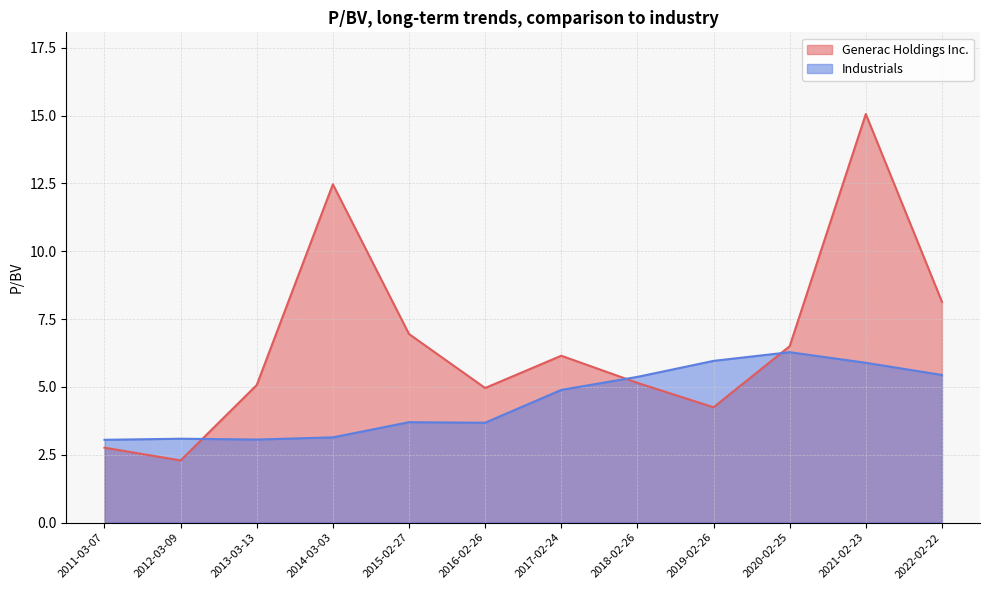

At 2016-02-26, list the series in order from largest to smallest.

Generac Holdings Inc., Industrials